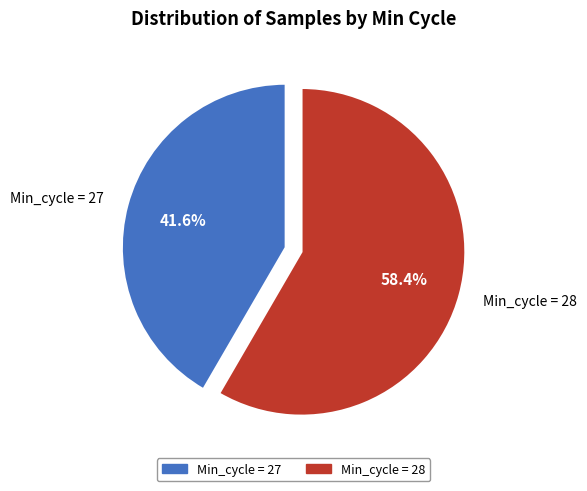

Is Min_cycle = 28 the majority of the pie?

Yes